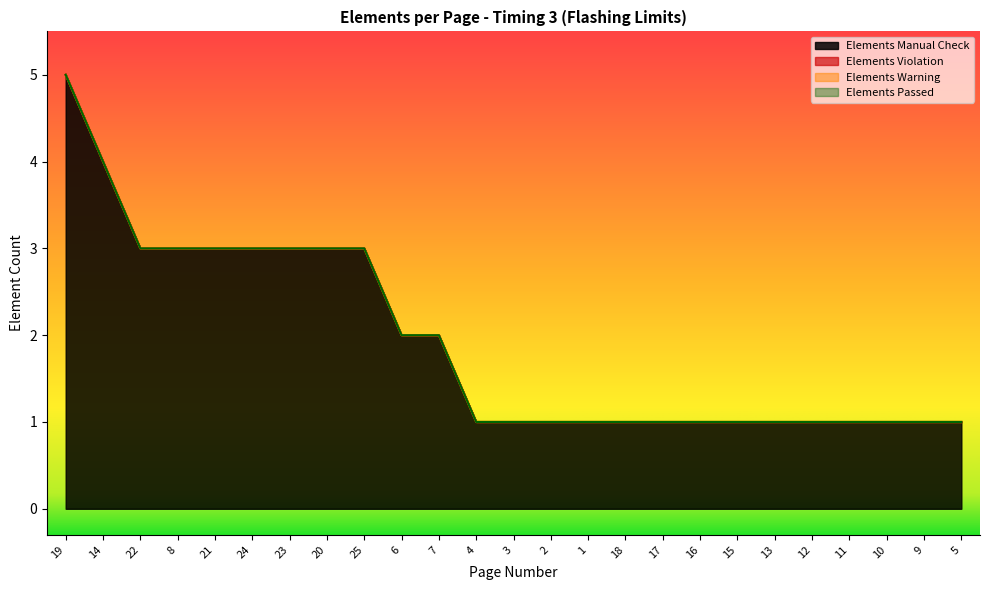

What position from the left is 10?

23